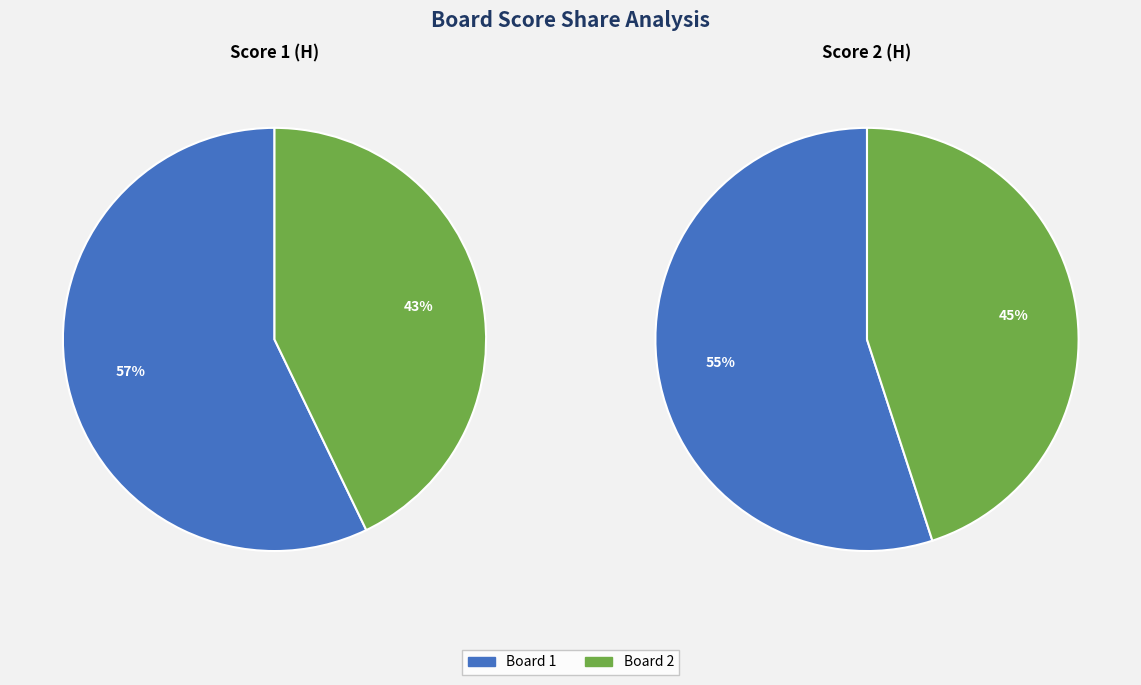

To the nearest percent, what percentage of the pie is 1?

57%